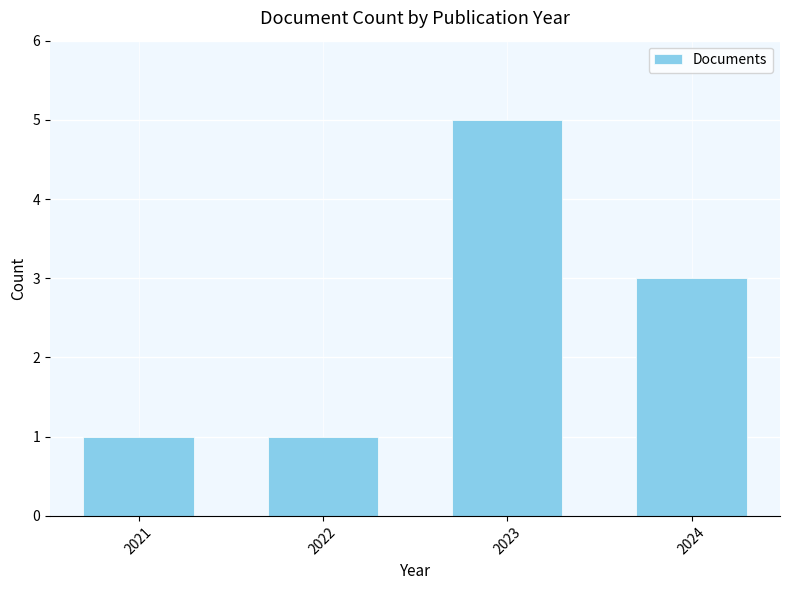

How many values are below 3?

2